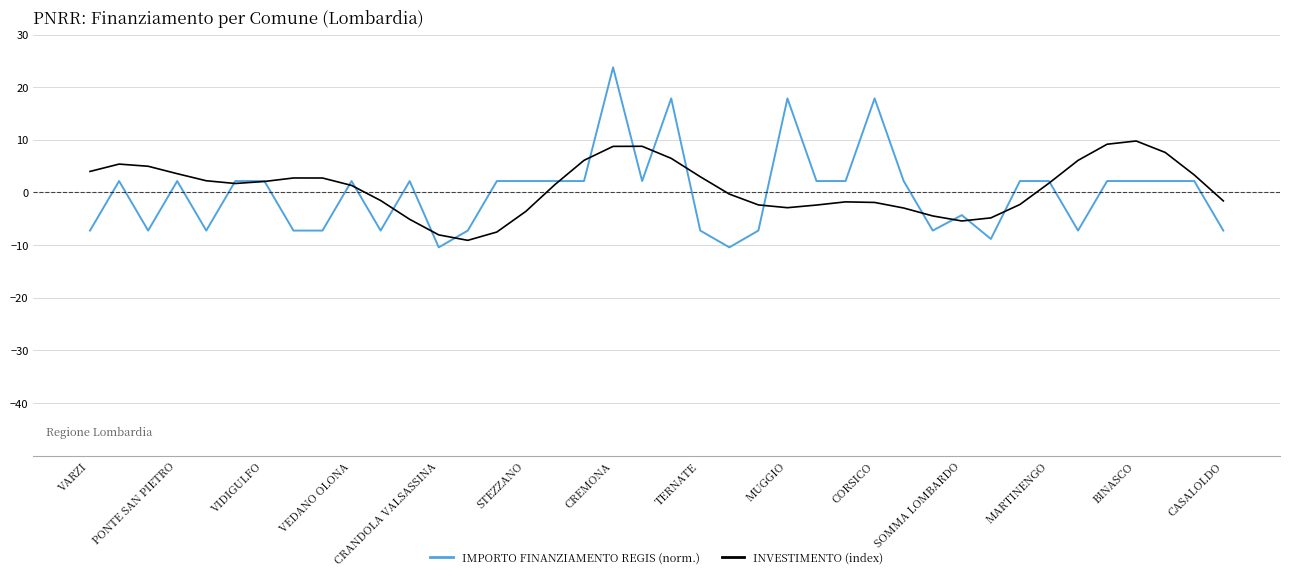

How many values in the IMPORTO FINANZIAMENTO REGIS (norm.) series are below 2?

16